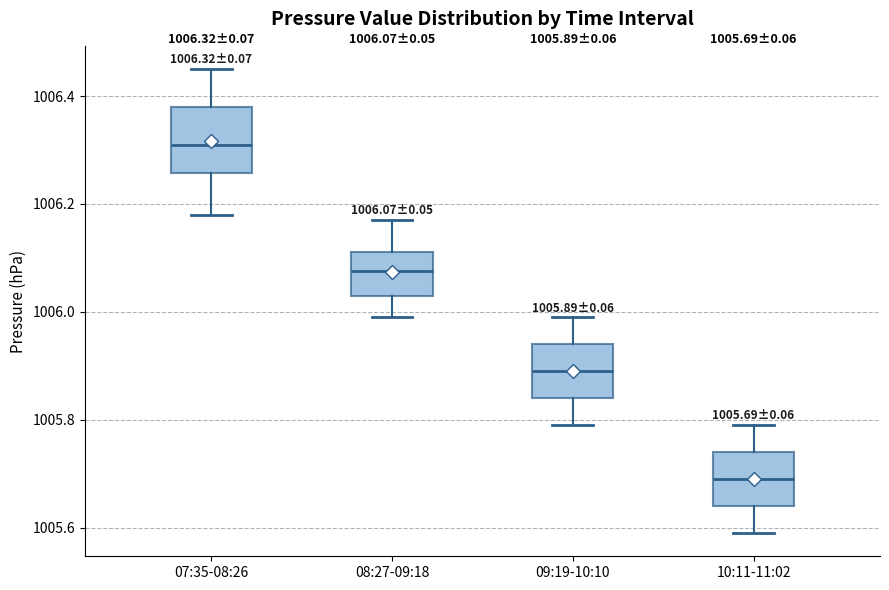

Which box has the lowest median line?

10:11-11:02